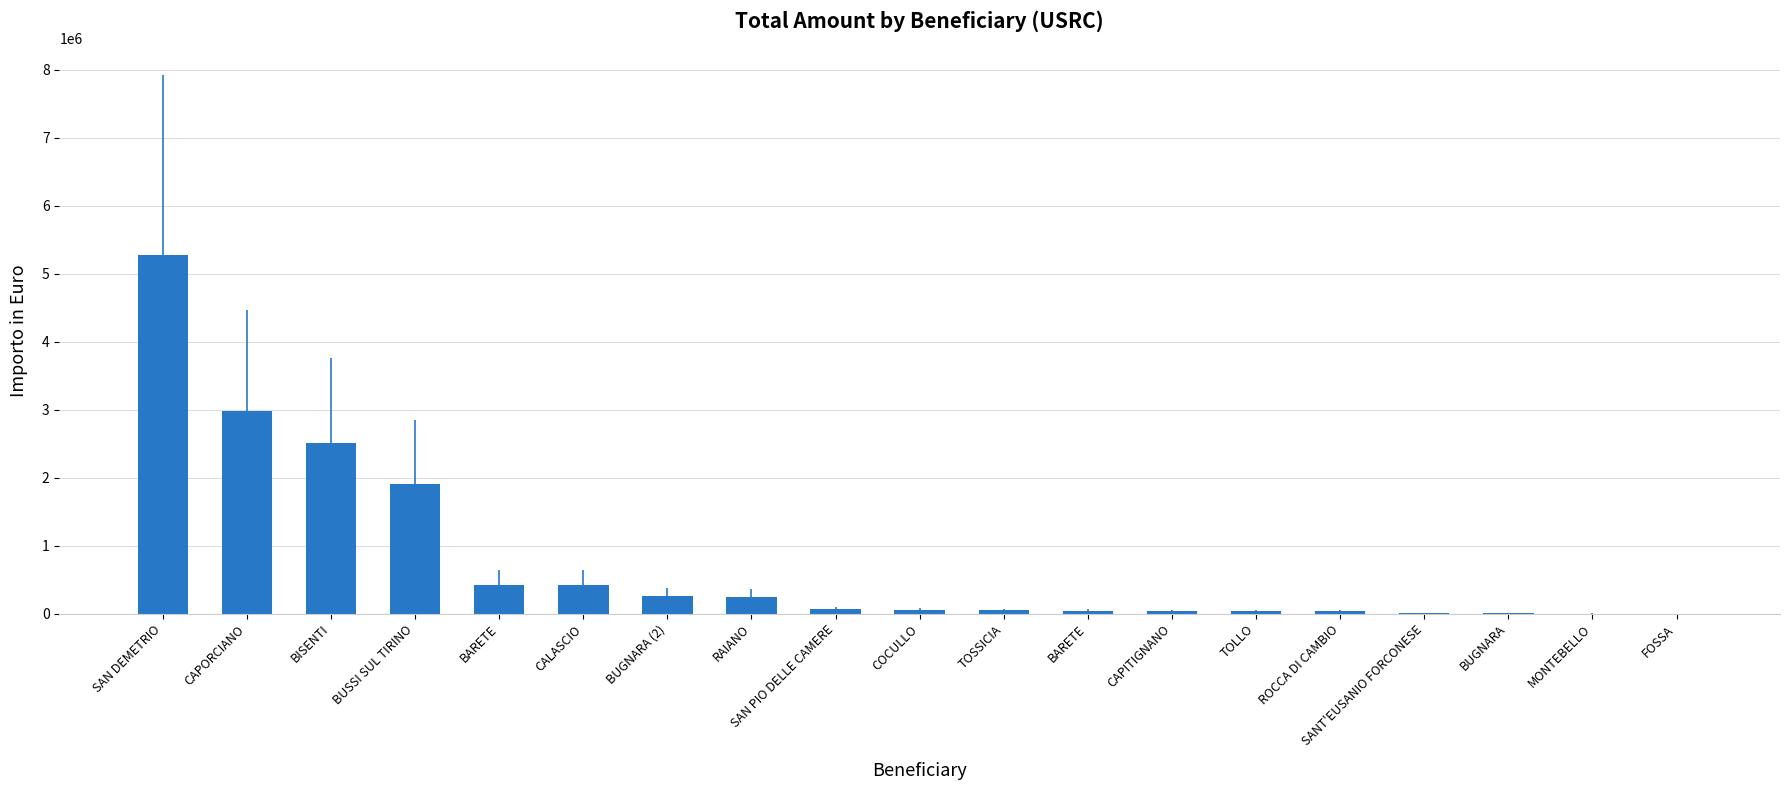

List the labels in order of value, smallest first.

FOSSA, MONTEBELLO, BUGNARA, SANT'EUSANIO FORCONESE, ROCCA DI CAMBIO, TOLLO, CAPITIGNANO, BARETE, TOSSICIA, COCULLO, SAN PIO DELLE CAMERE, RAIANO, BUGNARA (2), CALASCIO, BARETE, BUSSI SUL TIRINO, BISENTI, CAPORCIANO, SAN DEMETRIO